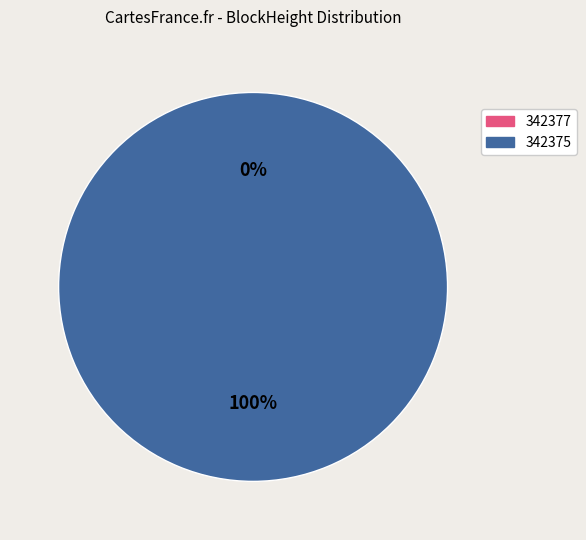

What is the total percentage of 342375 and 342377?

100.0%